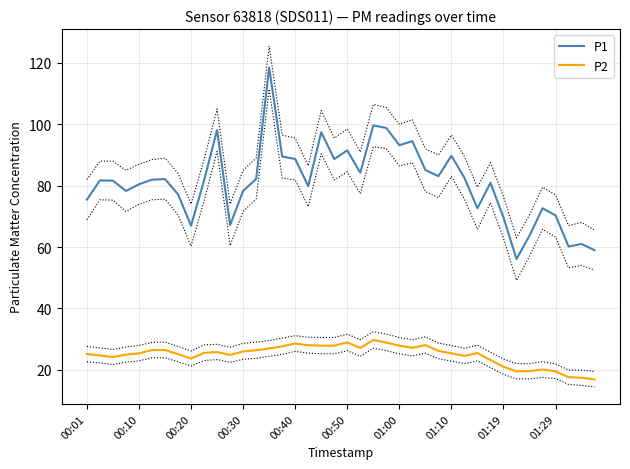

What are all the series names shown in the legend?

P1, P2